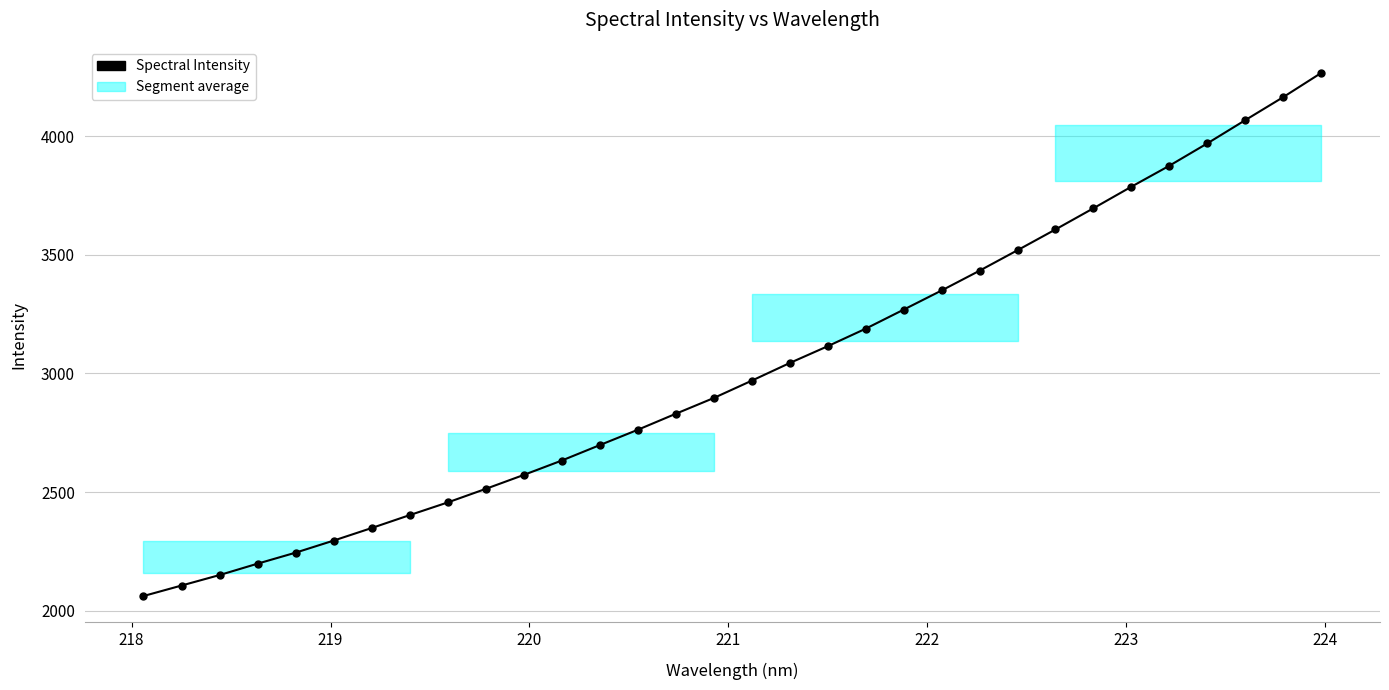

True or false: the data has more than 2 interior local peaks.

False